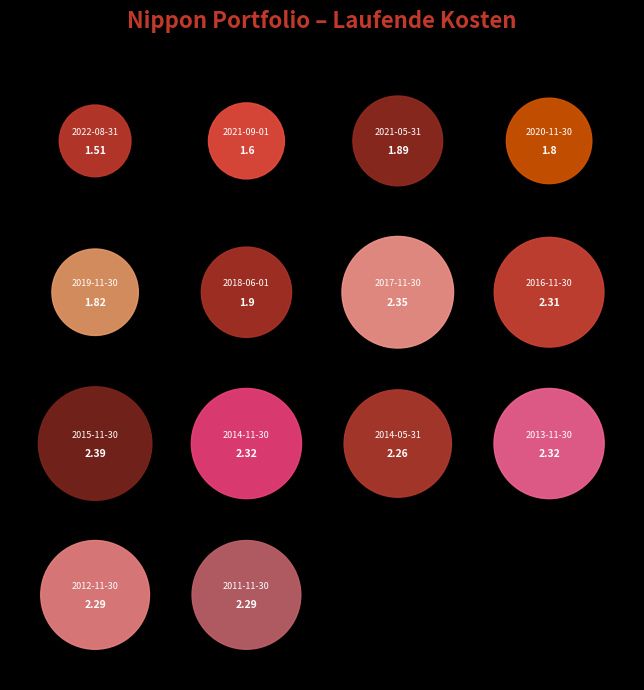

To the nearest percent, what is the difference between the 2021-05-31 and 2013-11-30 slice percentages?

1%